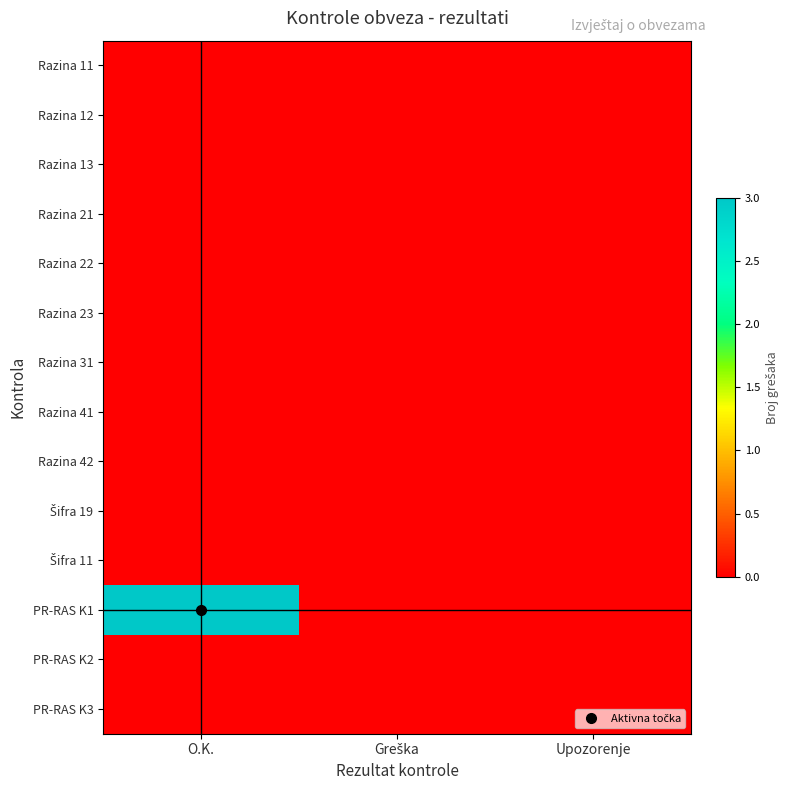

Rank the series by their maximum value, from highest to lowest.

PR-RAS K1, Razina 11, Razina 12, Razina 13, Razina 21, Razina 22, Razina 23, Razina 31, Razina 41, Razina 42, Šifra 19, Šifra 11, PR-RAS K2, PR-RAS K3